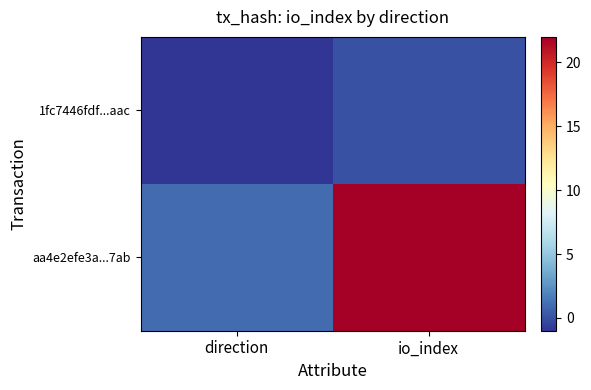

Rank the series by their average value, from highest to lowest.

aa4e2efe3a...7ab, 1fc7446fdf...aac